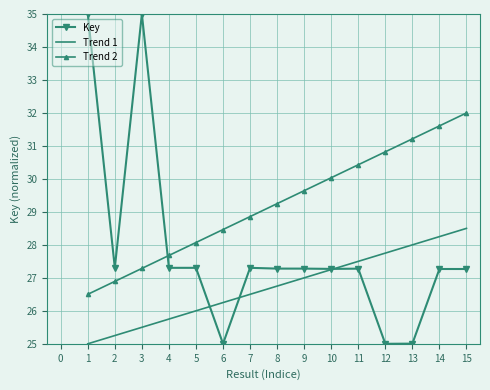

What is the total value across all series at 9?

83.9